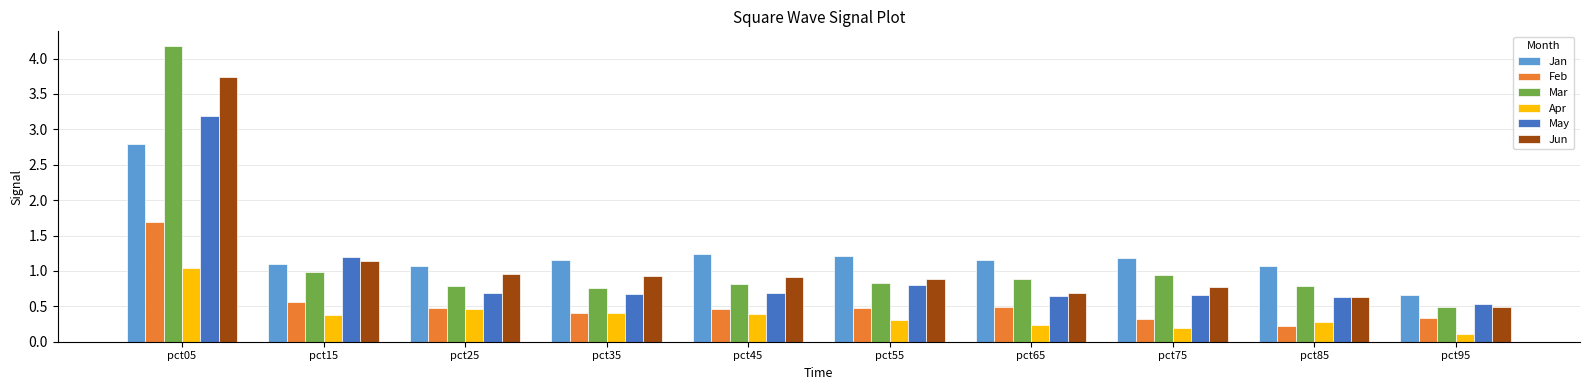

At which category is the sum across all series the highest?

pct05